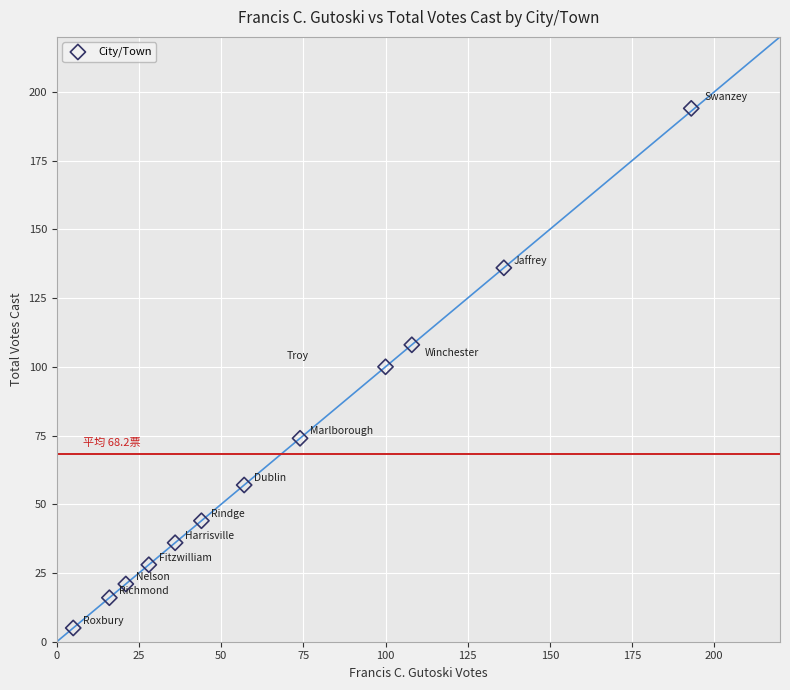

What is the range of Y values (max minus min)?

189